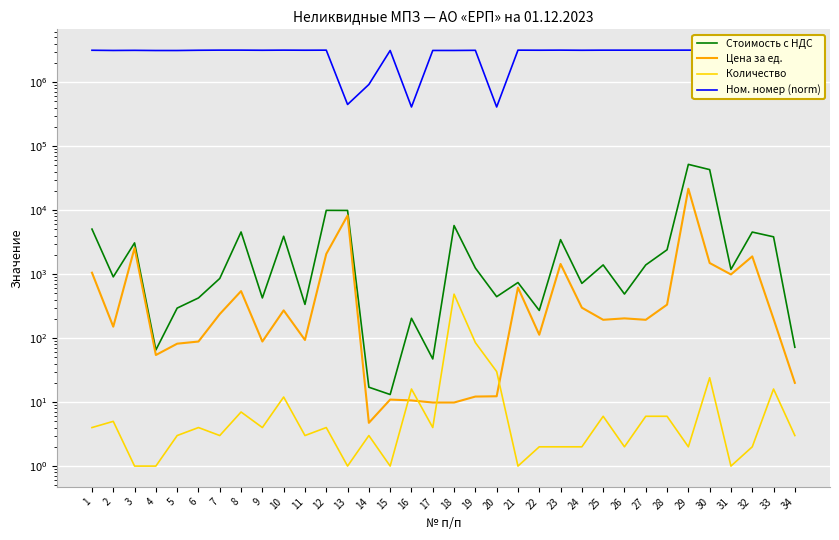

What is the spread (max minus min) of values at 5?

3122251.0